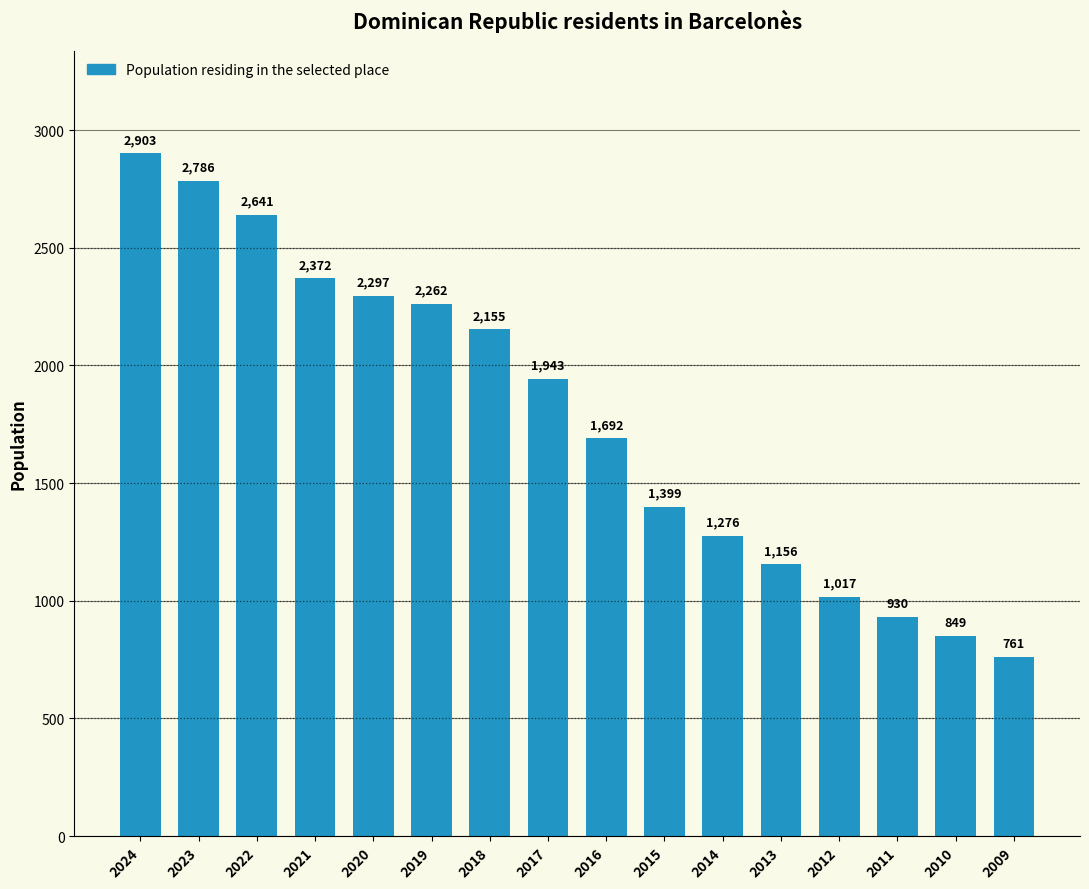

What is the maximum value shown in the chart?

2903